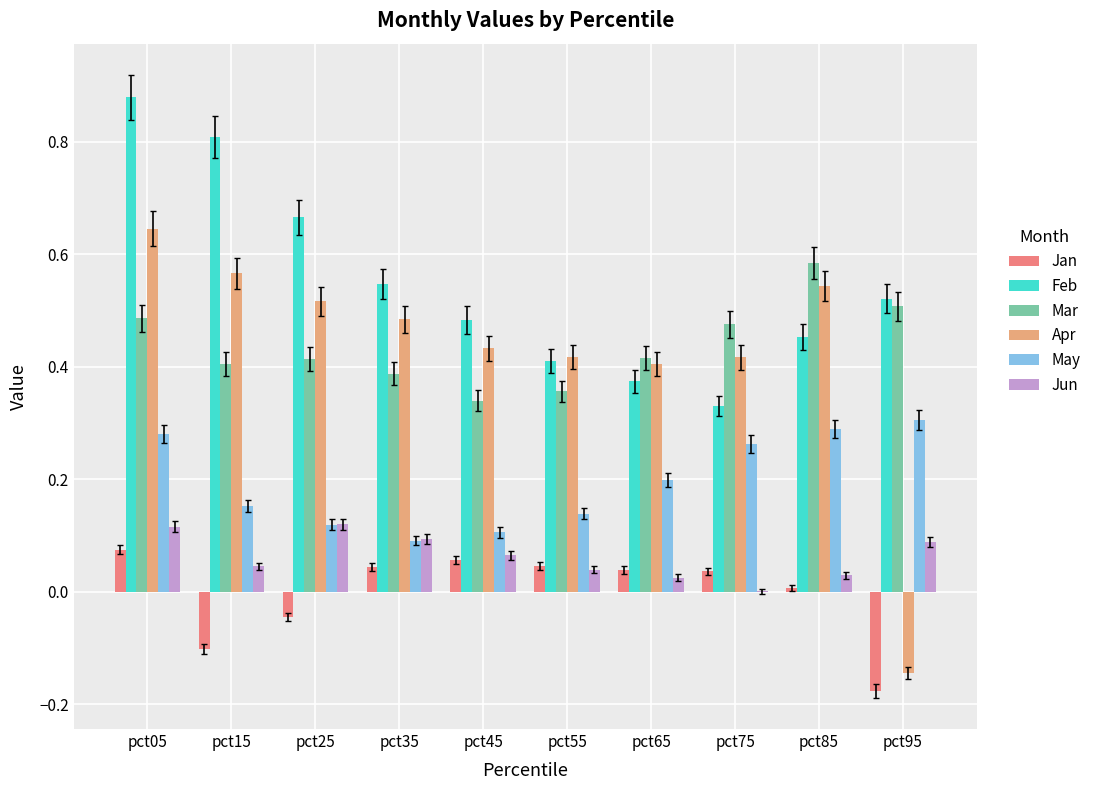

At which category does the chart reach its peak across all series?

pct05